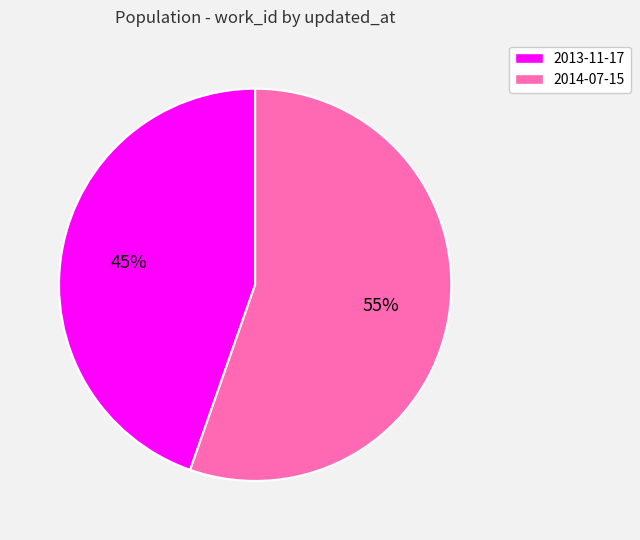

How many slices are in this pie chart?

2